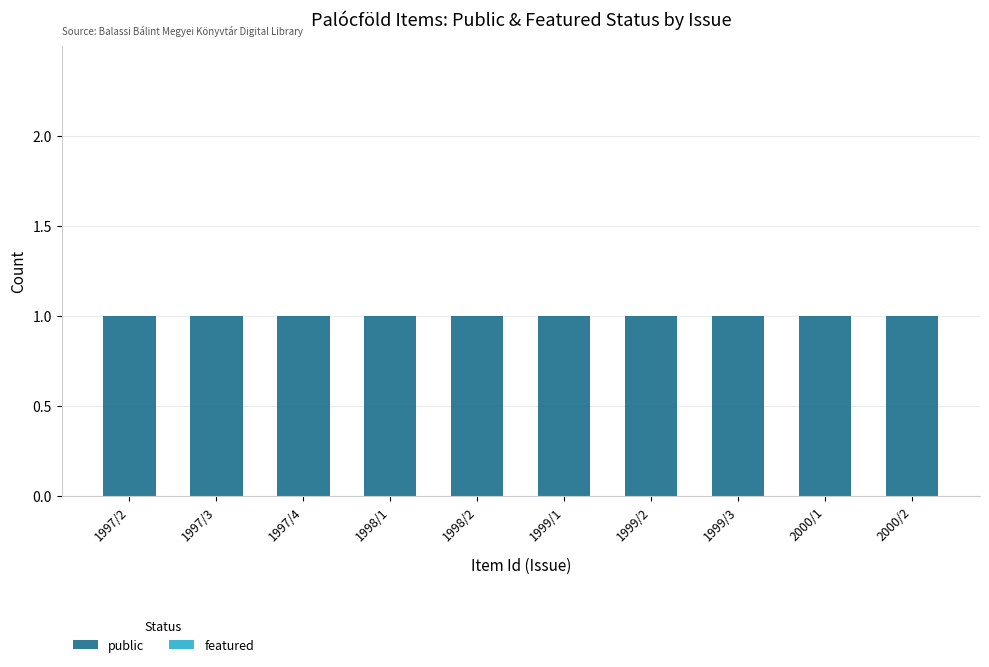

Which series has the largest total across all categories?

public